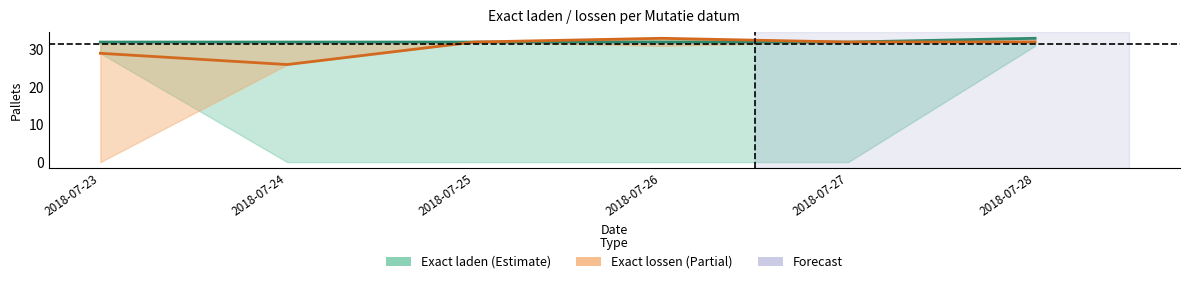

Is the value of Exact laden at 2018-07-24 greater than the value of Exact lossen at 2018-07-28?

No